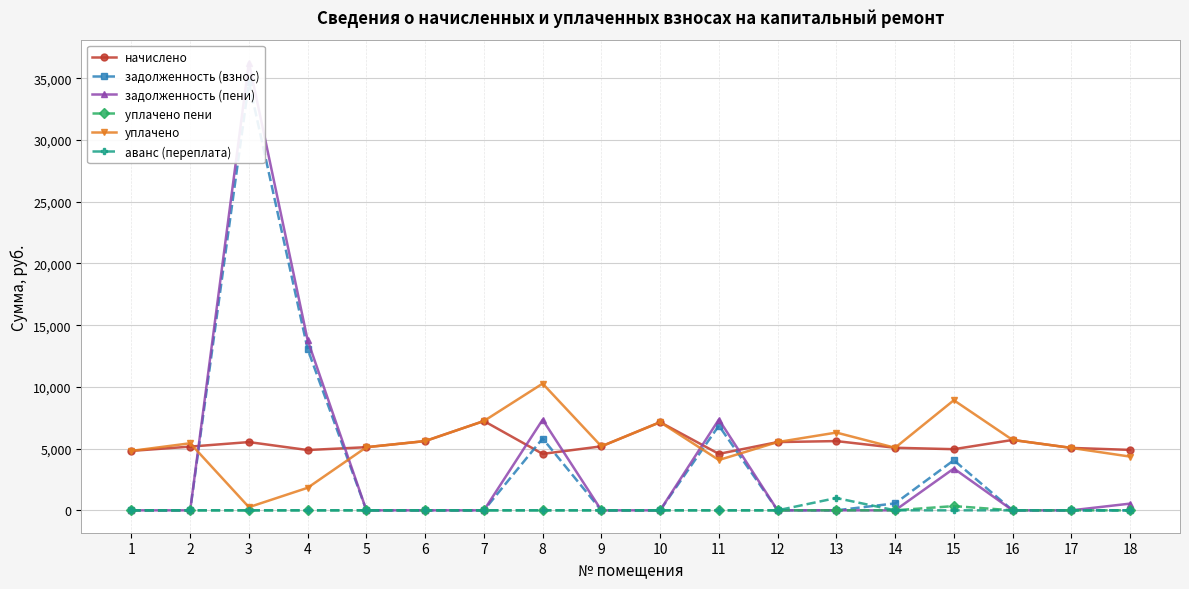

How many categories are shown in the chart?

18